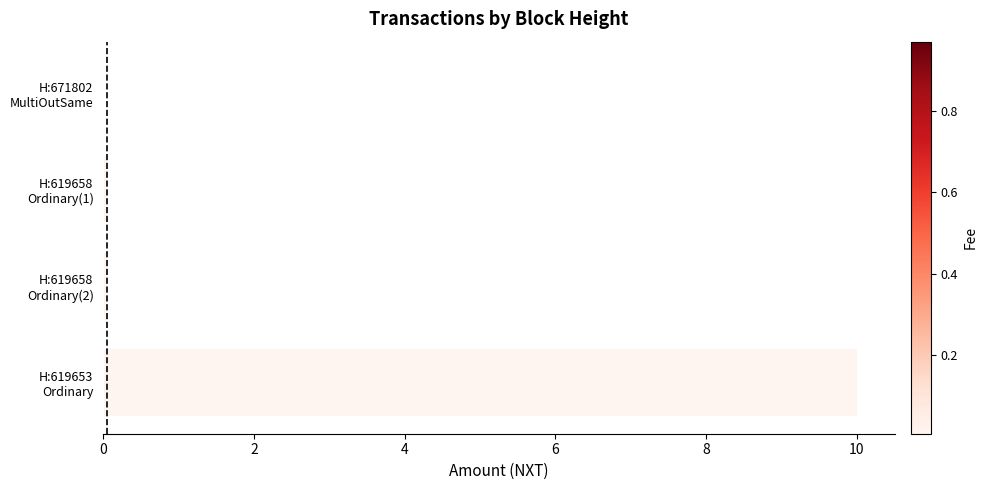

What is the maximum value shown in the chart?

10.0